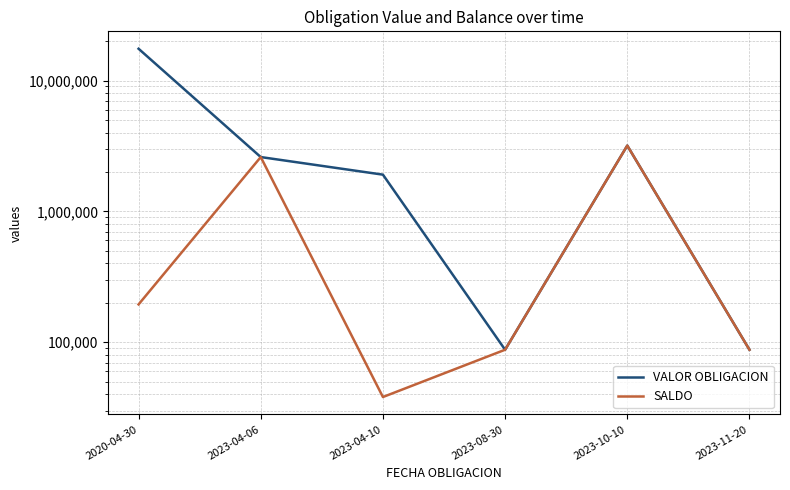

Which series has the largest total across all categories?

VALOR OBLIGACION